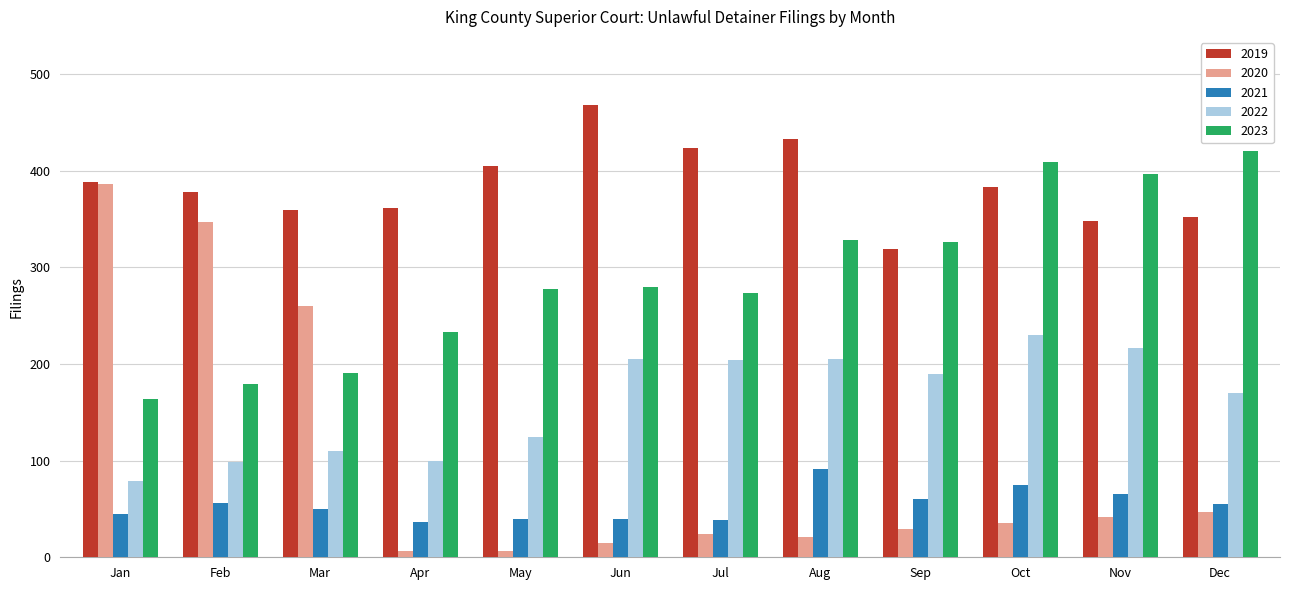

What is the maximum value shown in the chart?

468